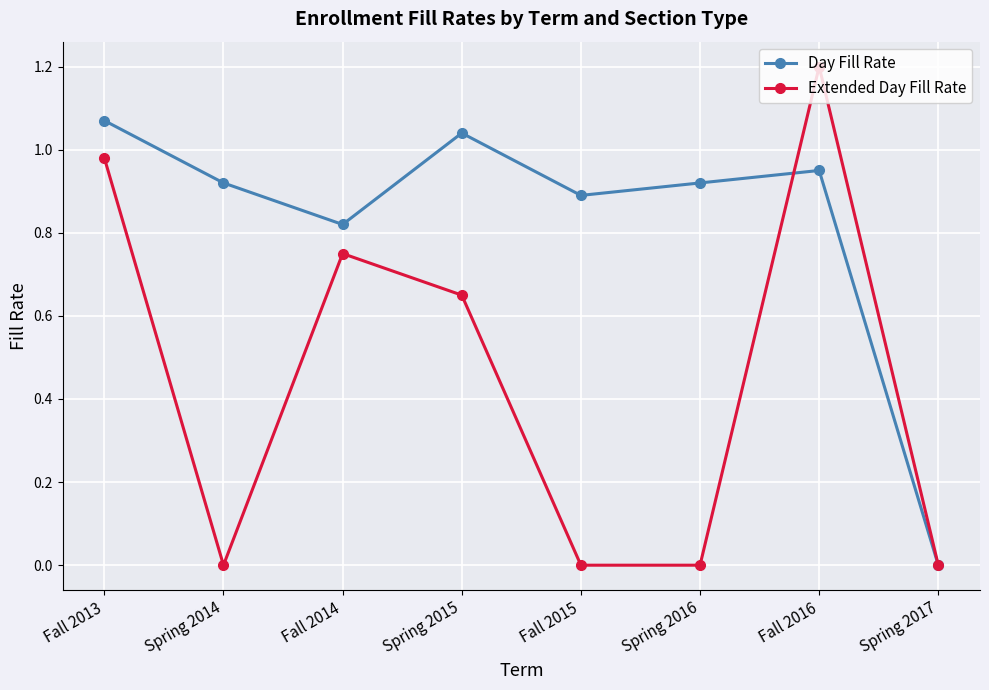

Rank the series at Spring 2015 from lowest to highest value.

Extended Day Fill Rate, Day Fill Rate